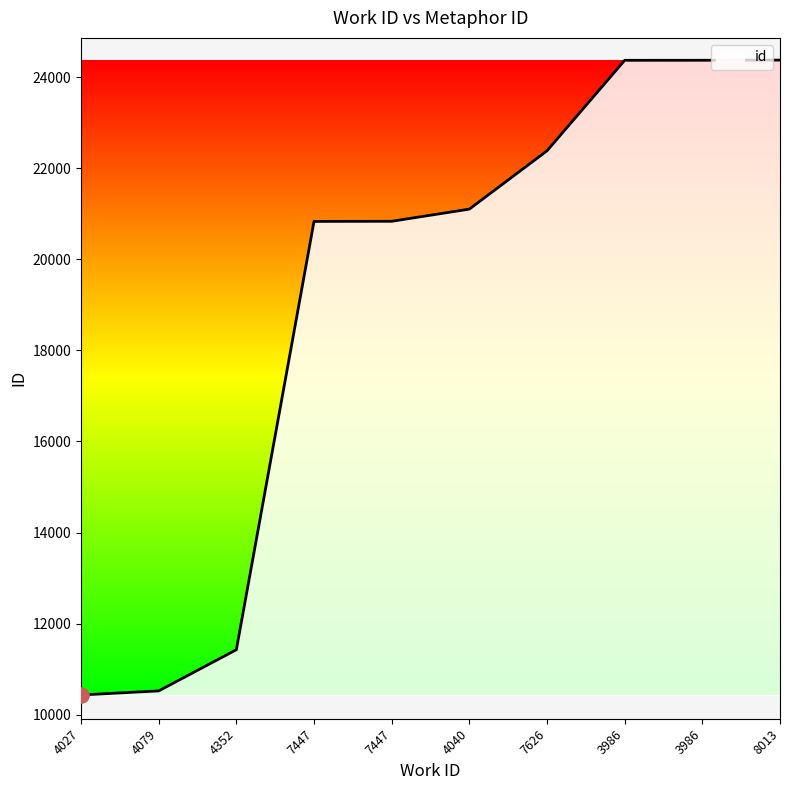

Between 4352 and 3986, which is larger?

3986